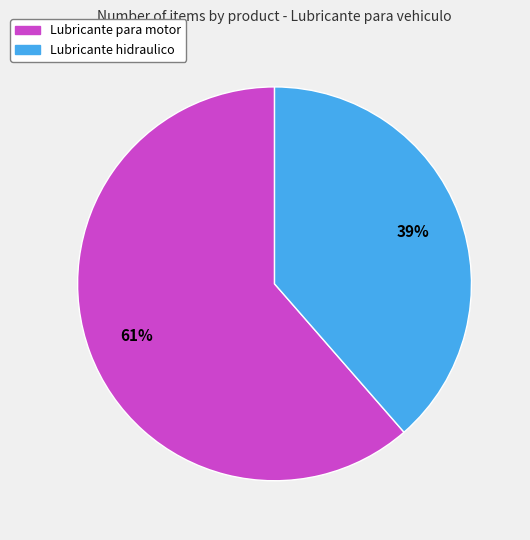

Do Lubricante hidraulico and Lubricante para motor together represent more than half of the pie?

Yes